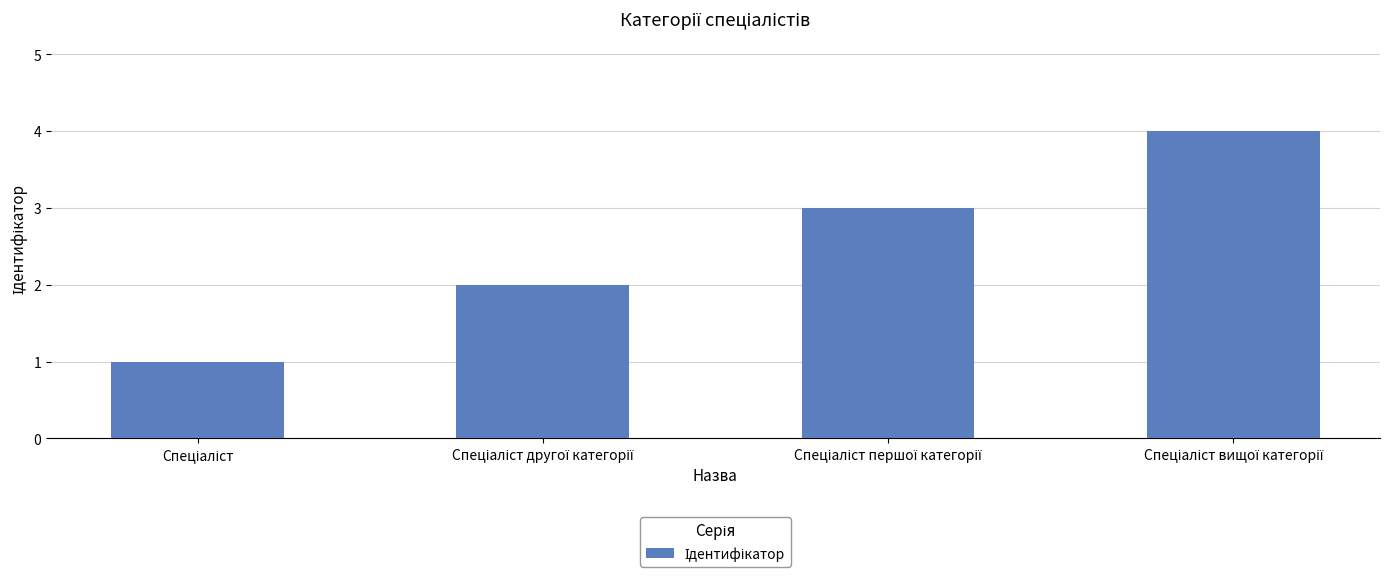

What is the maximum value shown in the chart?

4